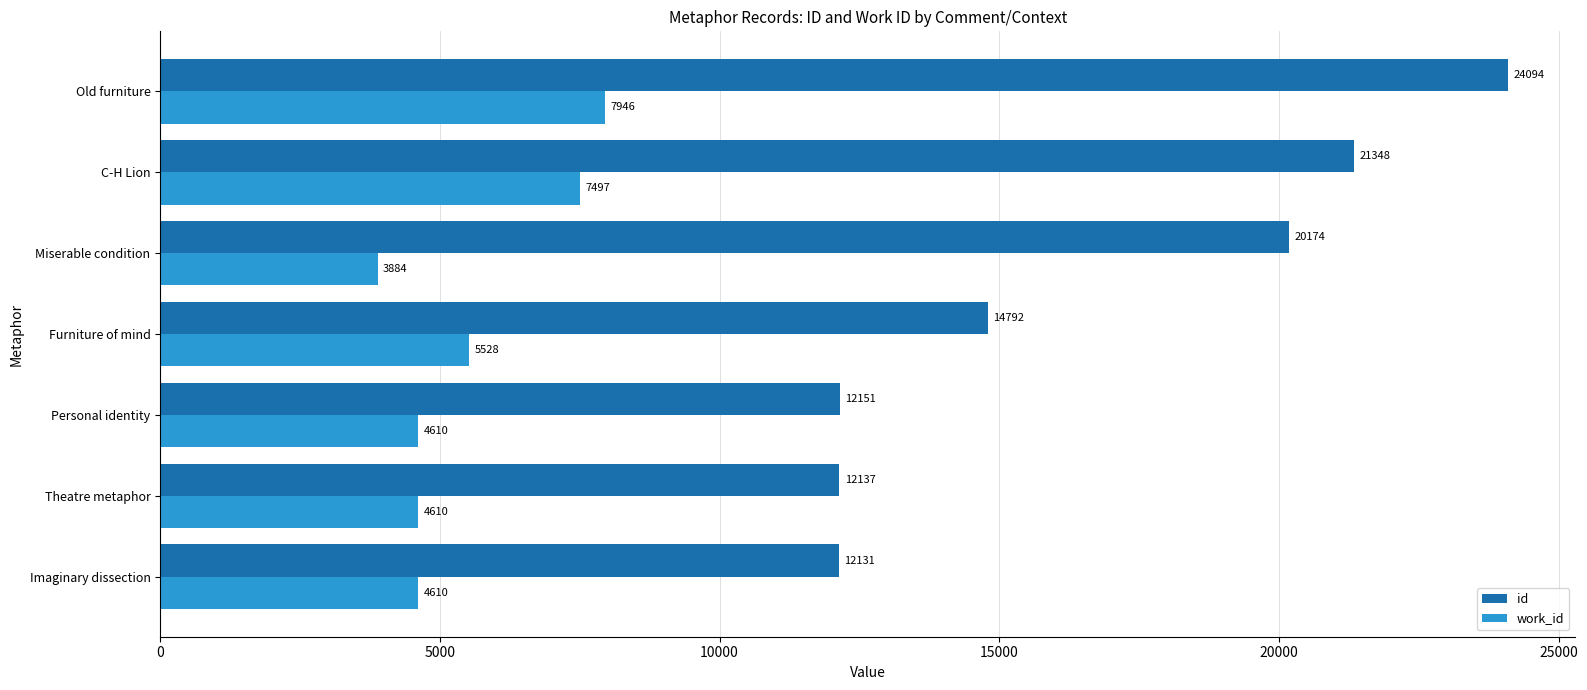

The id series shows 16955 at Imaginary dissection. True or false?

False